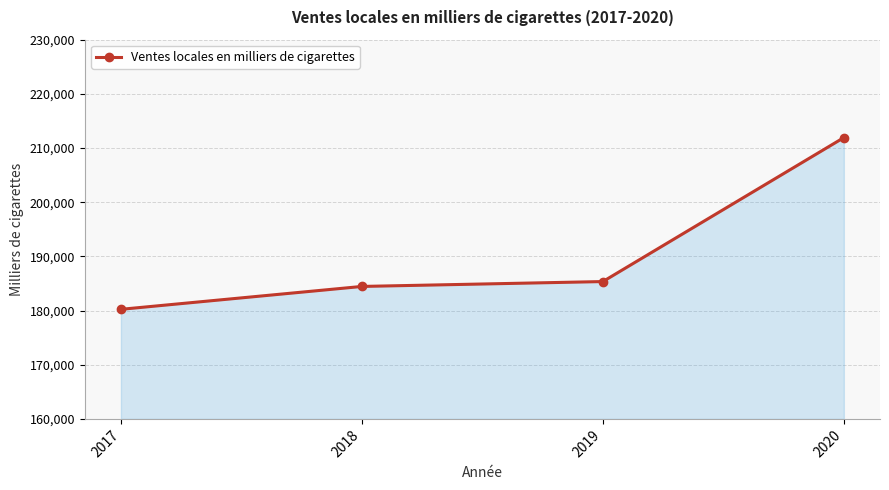

What is the sum of all values?

761970